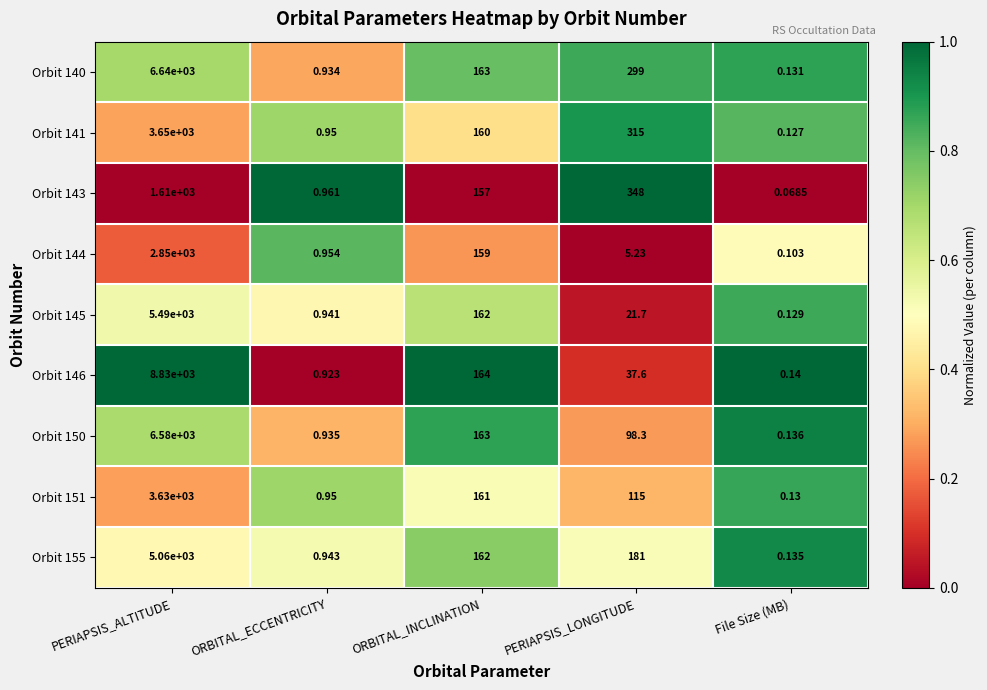

Where does the Orbit 144 series first go above 5?

PERIAPSIS_ALTITUDE